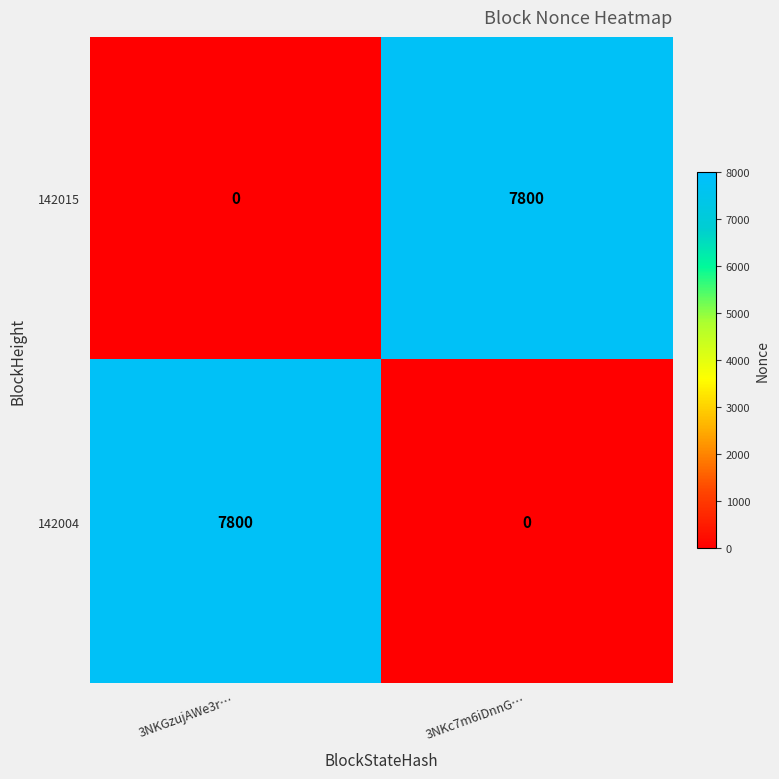

Which category has the lowest value in the 142004 series?

3NKc7m6iDnnG…